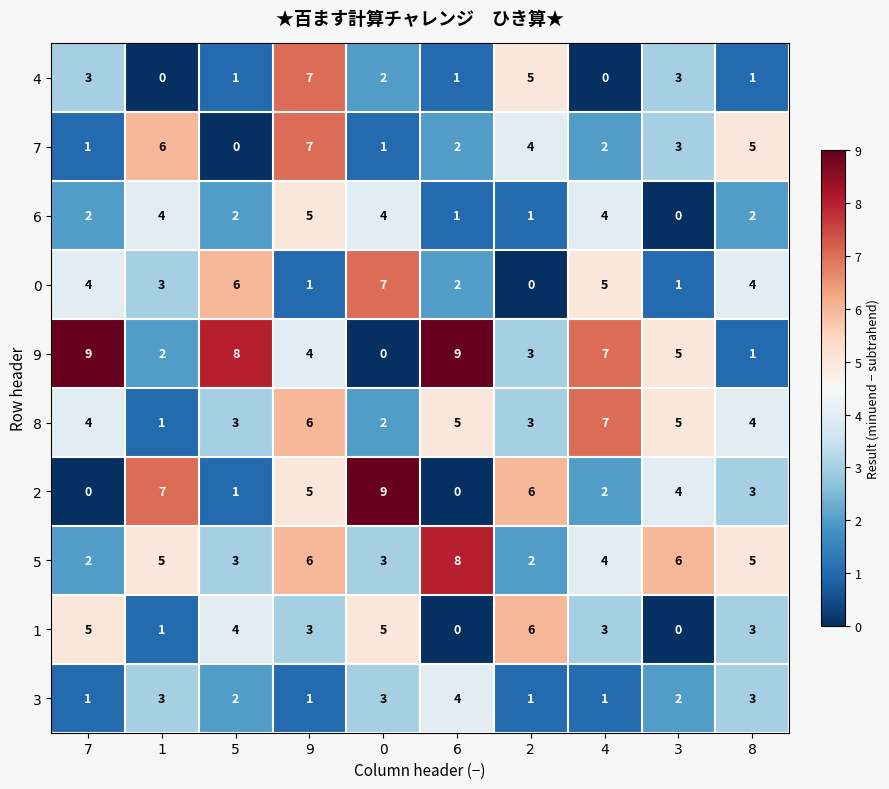

At which category is the sum across all series the highest?

9